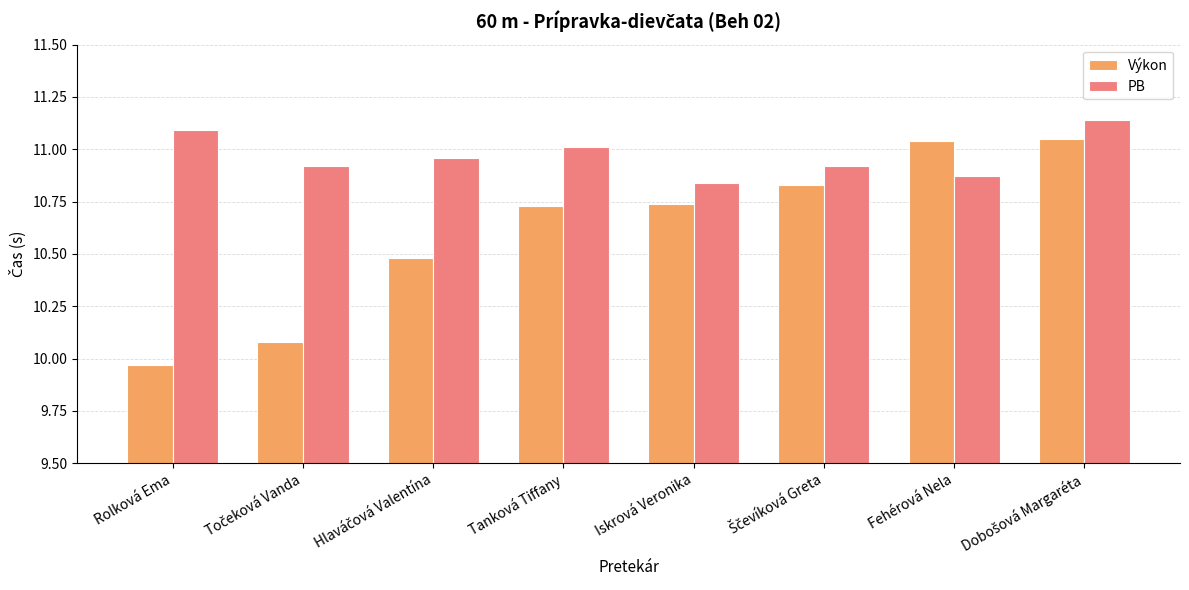

What is the difference between the maximum and minimum values in the PB series?

0.3